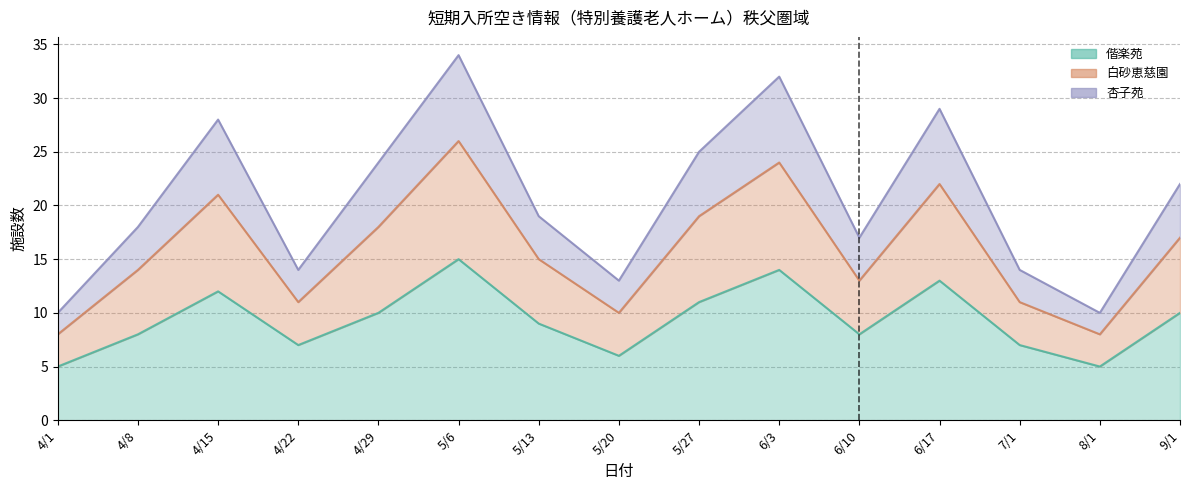

What is the maximum value shown in the chart?

34